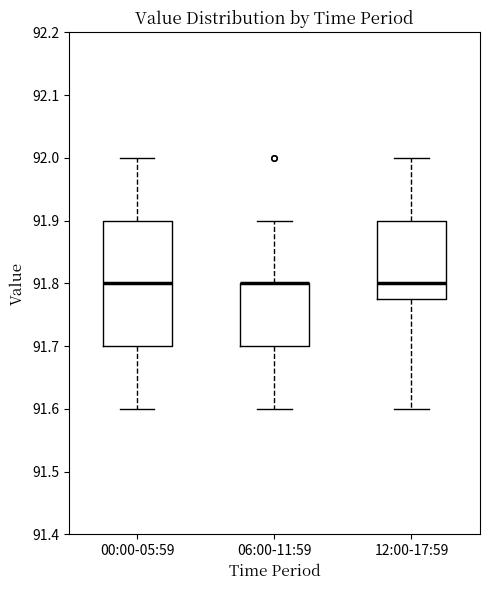

Reading left to right, read every box against the y-axis: the position of its median line, the range the box covers, and the ends of its whiskers. The values are not printed on the chart, so give them approximately, as read against the axis.

00:00-05:59: median 91.80, box 91.70 to 91.90, whiskers 91.60 to 92.00
06:00-11:59: median 91.80 (drawn on the box's upper edge), box 91.70 to 91.80, whiskers 91.60 to 91.90
12:00-17:59: median 91.80, box 91.78 to 91.90, whiskers 91.60 to 92.00